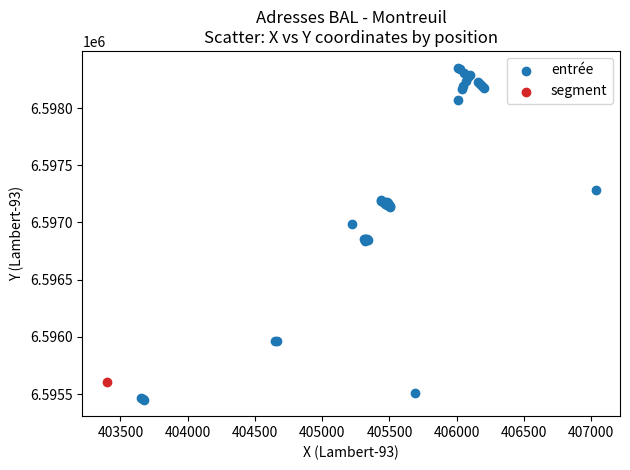

What are all the series names shown in the legend?

entrée, segment